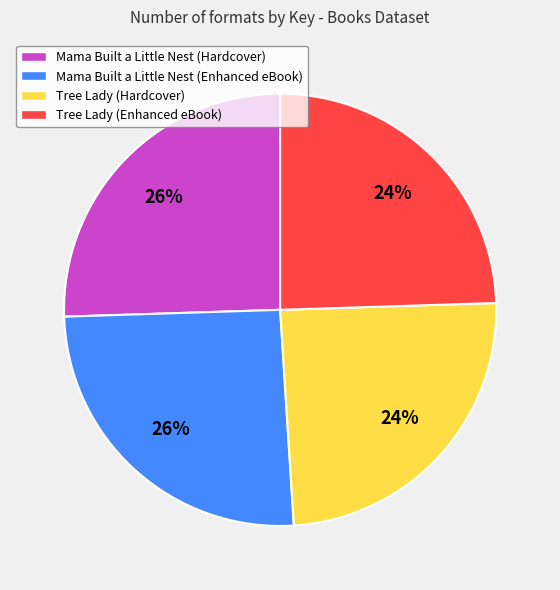

Is Tree Lady (Enhanced eBook) the majority of the pie?

No